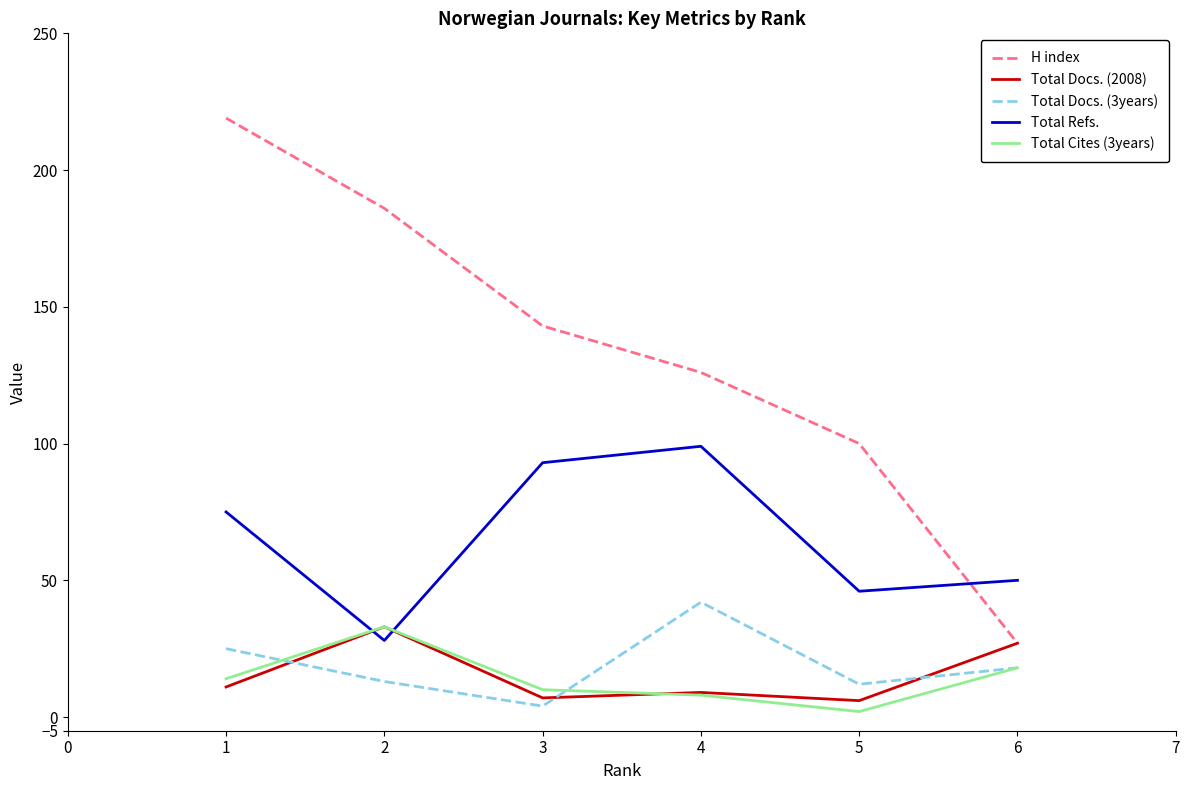

Does the chart display data point markers on the line(s)?

No